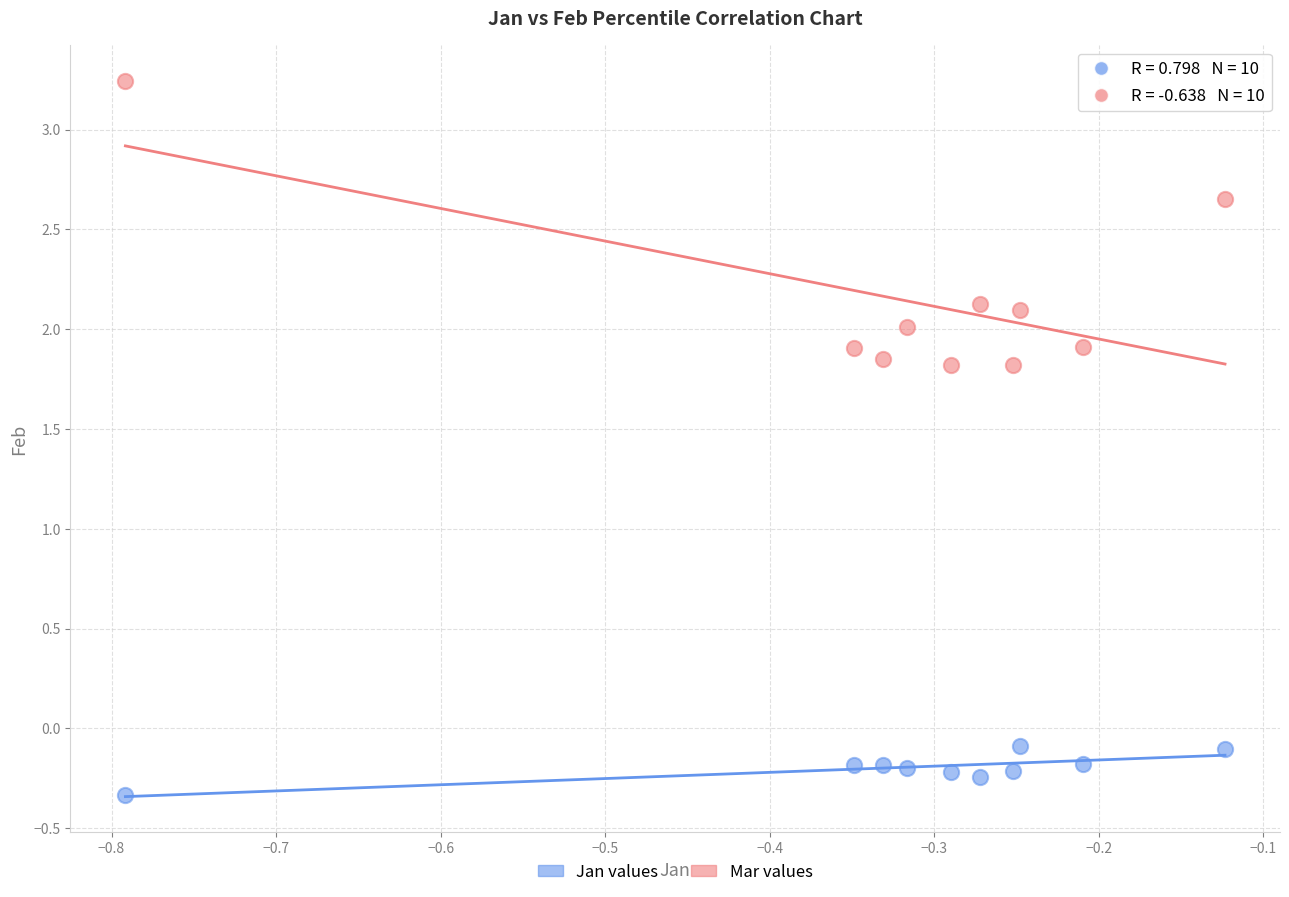

Across all data points, what is the range of X values (max minus min)?

0.7